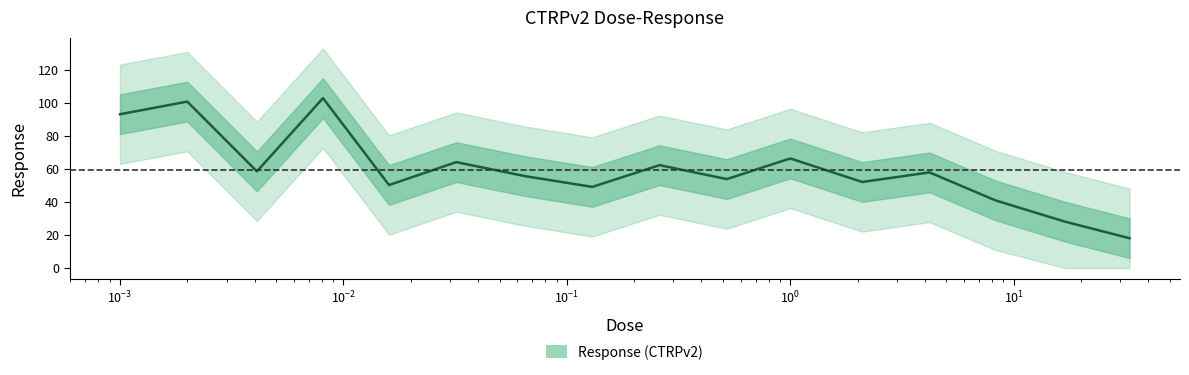

The value at 8.3 is 25.7. True or false?

False